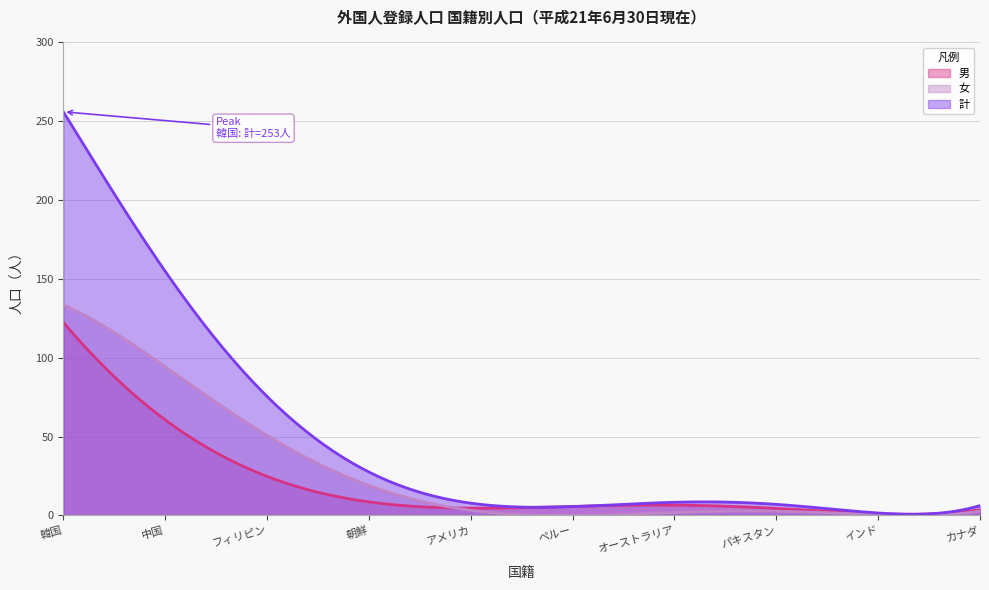

How many data points in 女 are above 6?

4